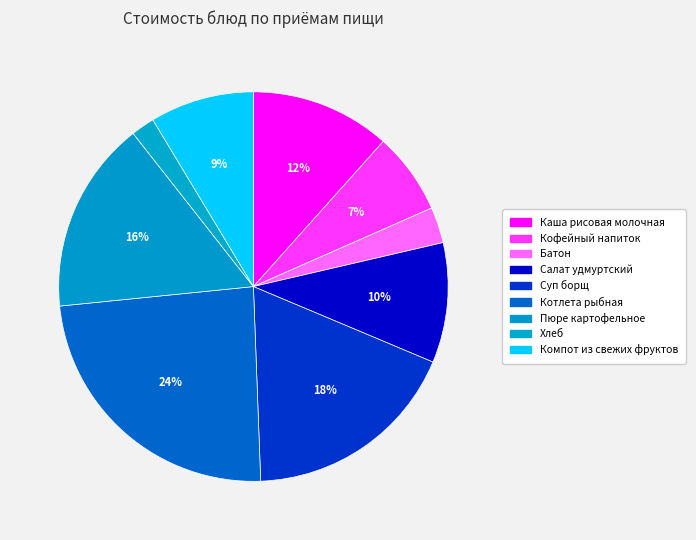

What percentage is NOT represented by Батон?

97.0%